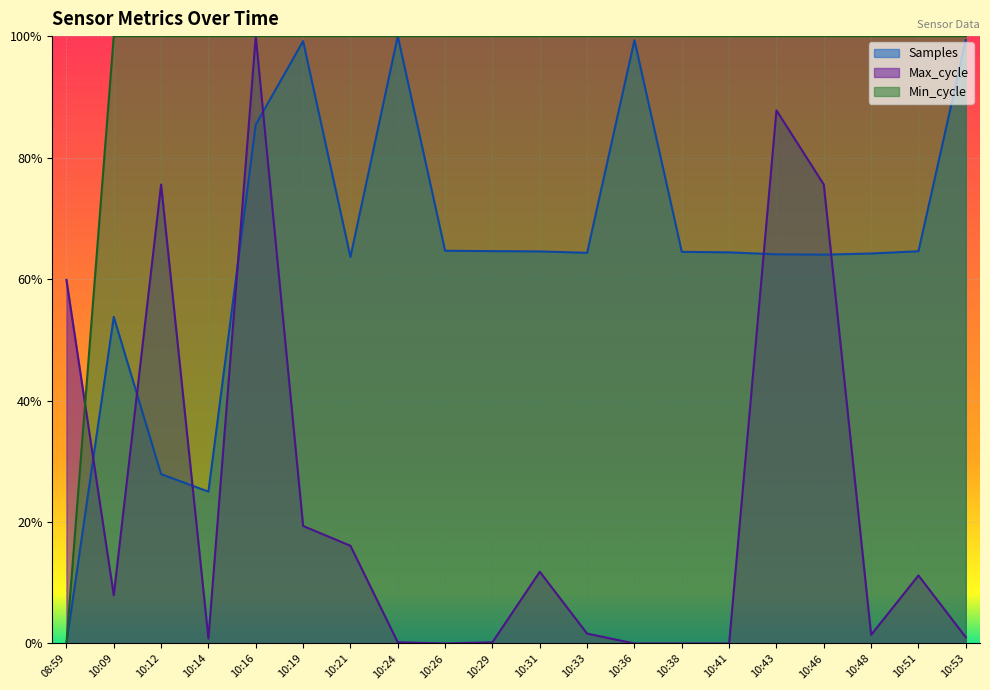

Where do Max_cycle and Samples first cross each other?

08:59 and 10:09